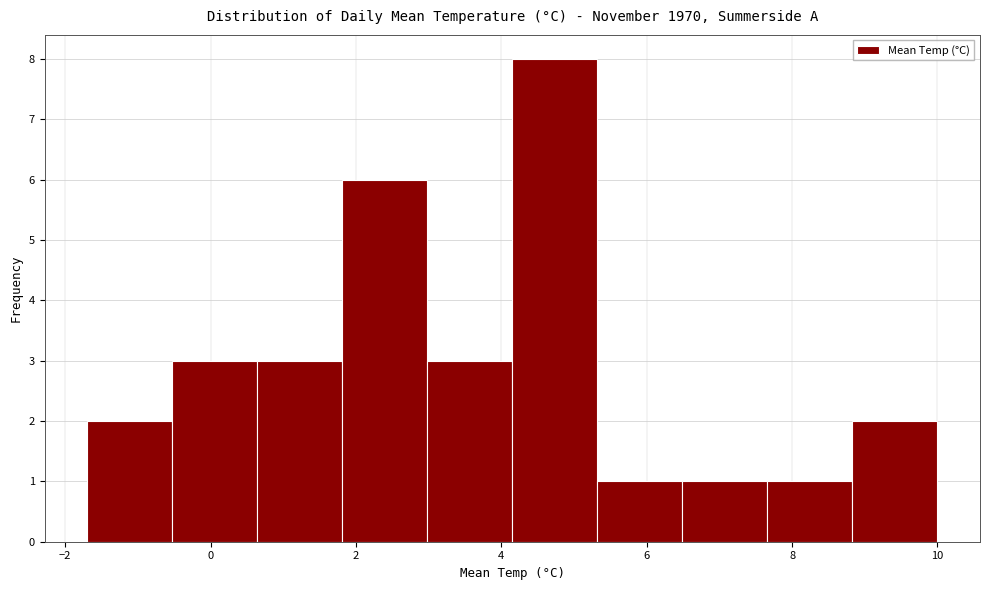

Reading left to right, list every bar in this chart as the range it spans on the x-axis followed by its height. Neither the bar edges nor the heights are printed on the chart, so give them approximately, as read against the axes.

-1.6 to -0.6: 2
-0.6 to 0.6: 3
0.6 to 1.8: 3
1.8 to 3.0: 6
3.0 to 4.2: 3
4.2 to 5.4: 8
5.4 to 6.4: 1
6.4 to 7.6: 1
7.6 to 8.8: 1
8.8 to 10.0: 2